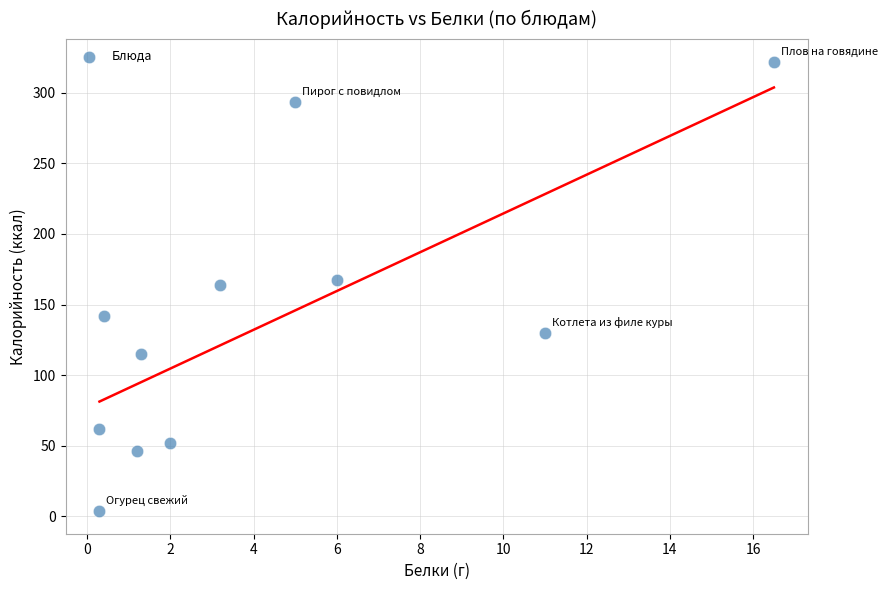

What is the range of Y values (max minus min)?

318.4